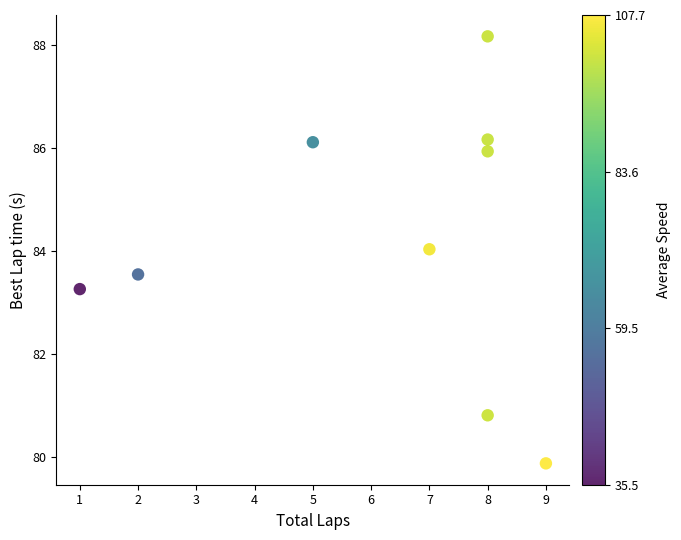

What is the range of Y values (max minus min)?

8.3